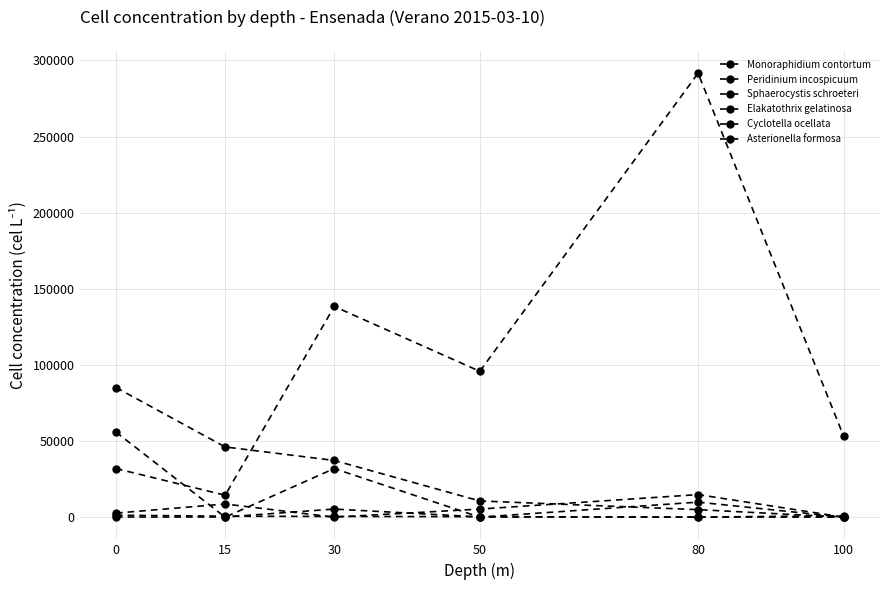

Between 15 and 80, which series saw the biggest shift?

Monoraphidium contortum